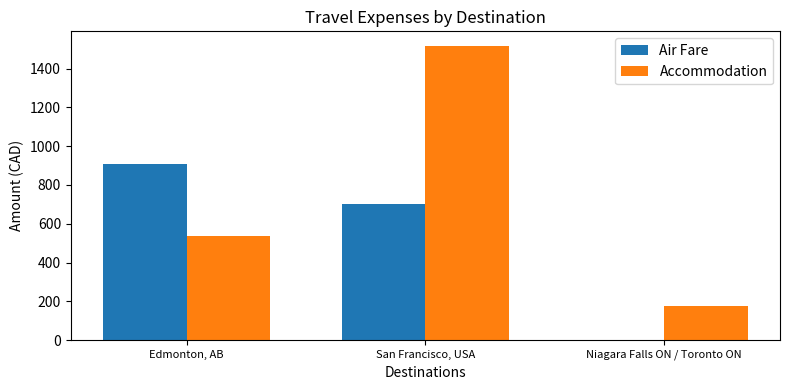

Is the value of Air Fare at San Francisco, USA greater than the value of Accommodation at Niagara Falls ON / Toronto ON?

Yes